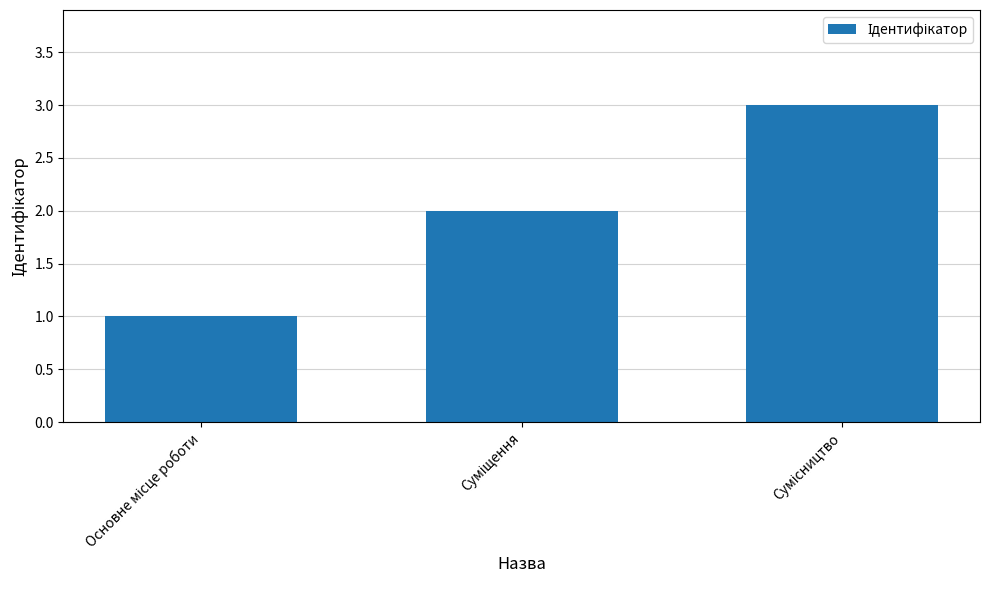

Count the number of data series in this chart.

1